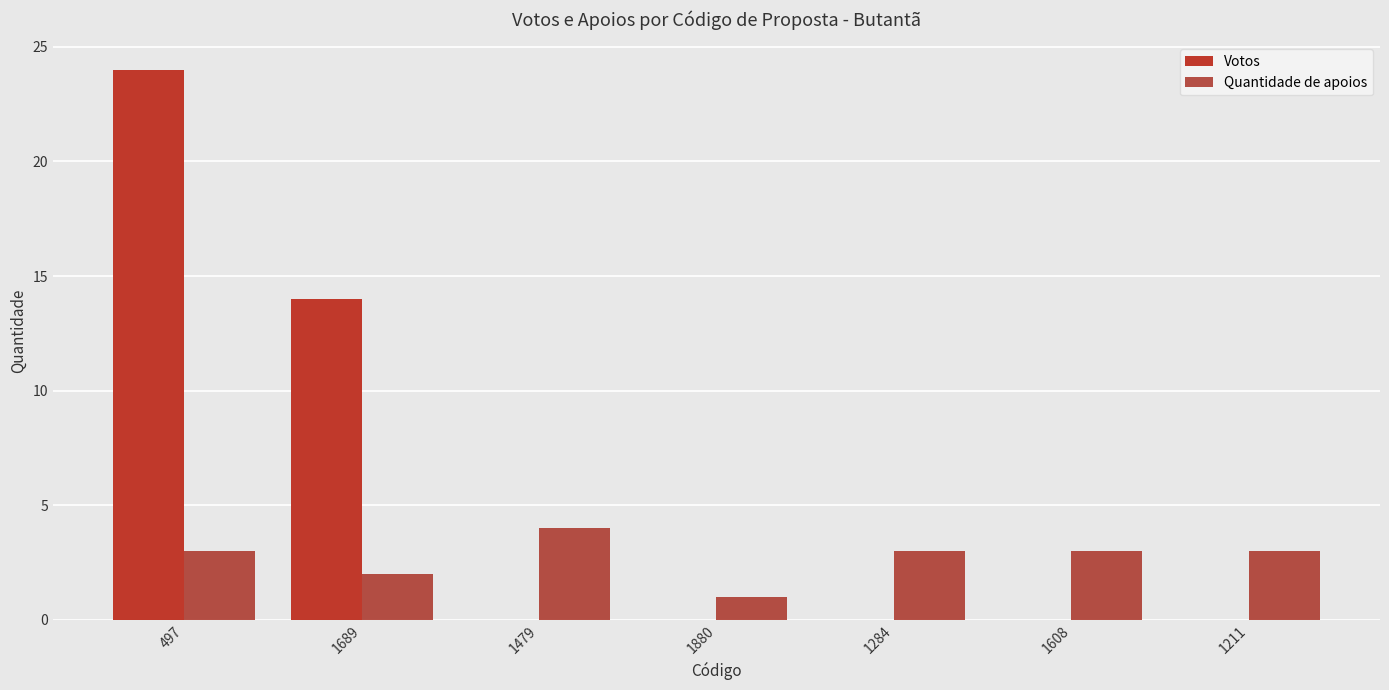

Which series changed the most between 1880 and 1608?

Quantidade de apoios